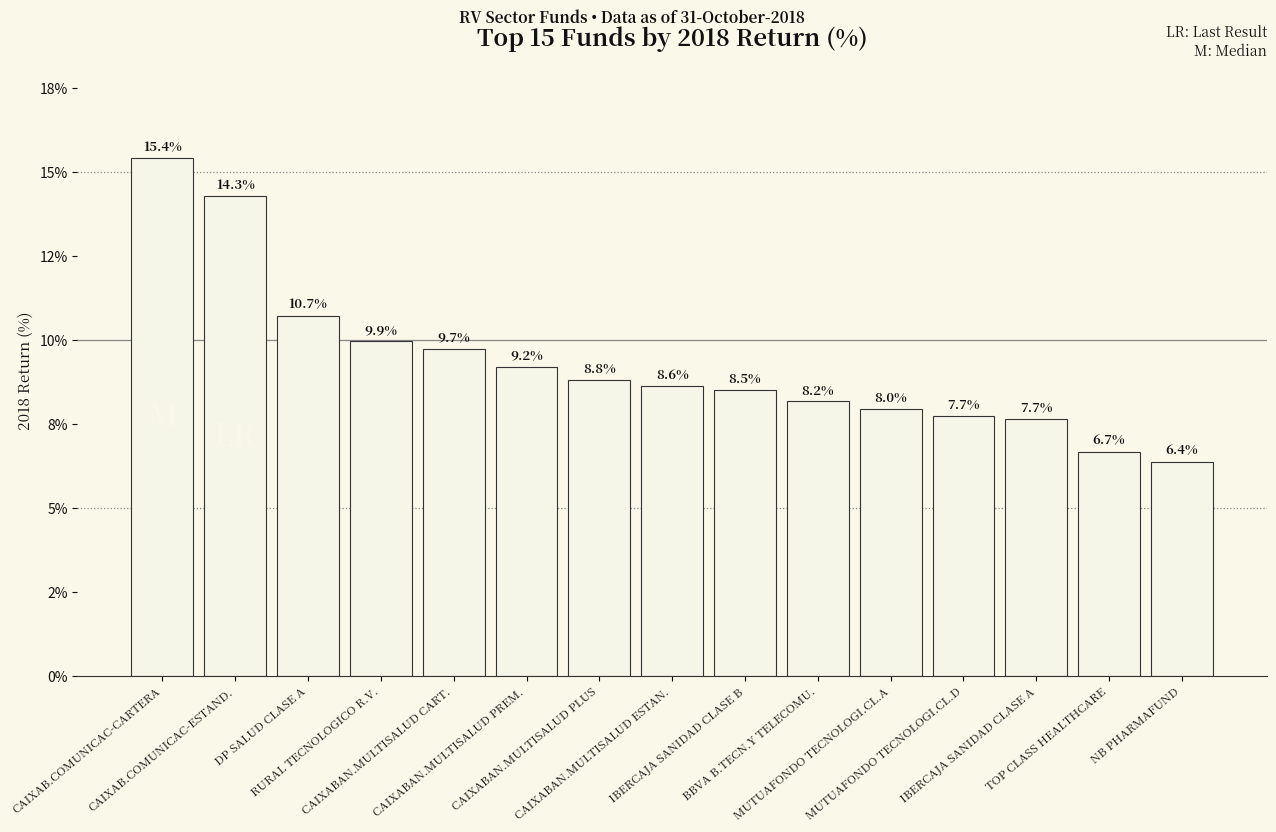

Which has a higher value, CAIXABAN.MULTISALUD PREM. or BBVA B.TECN.Y TELECOMU.?

CAIXABAN.MULTISALUD PREM.